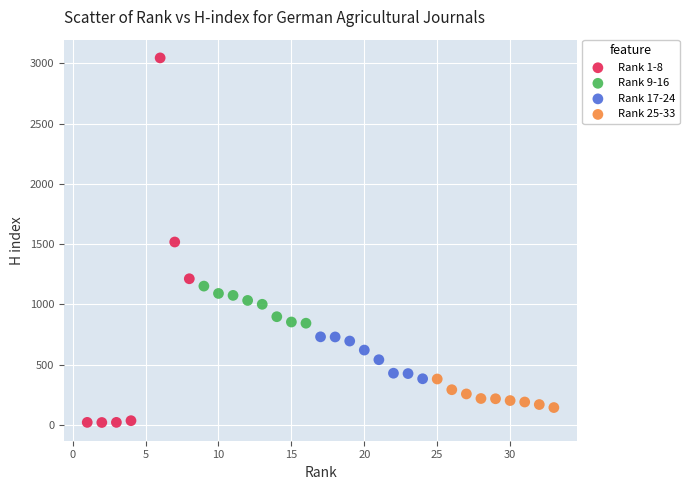

What are all the series names shown in the legend?

Rank 1-8, Rank 9-16, Rank 17-24, Rank 25-33